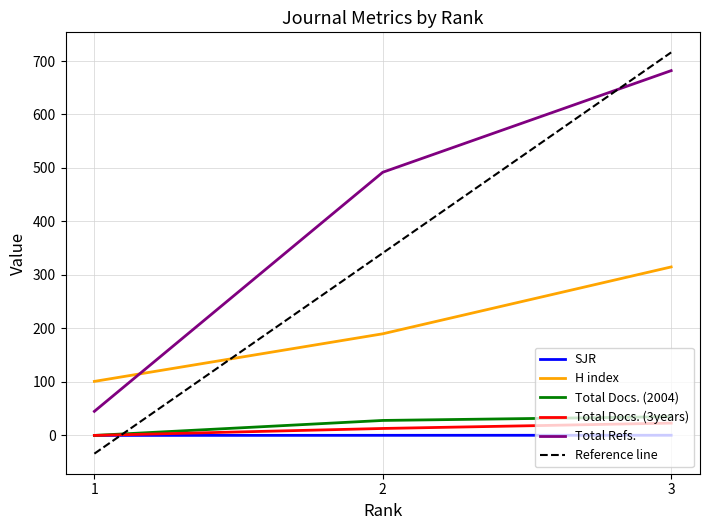

What is the sum of the Total Docs. (3years) values at 2 and 3?

36.0